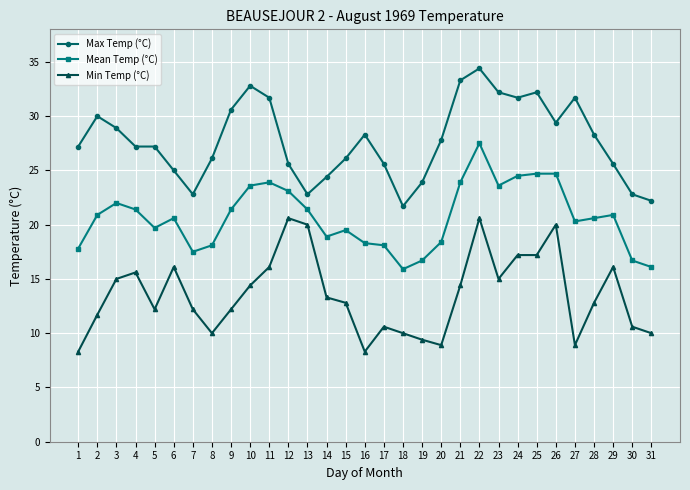

What is the difference between the highest and lowest values at 7?

10.6